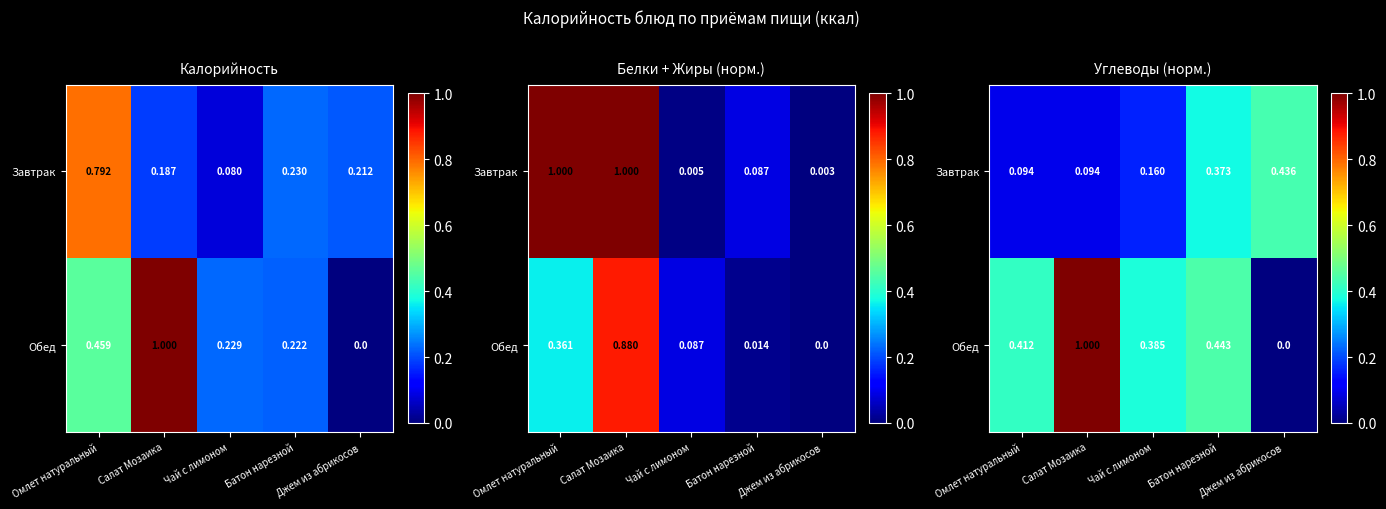

At which category is the sum across all series the highest?

Салат Мозаика